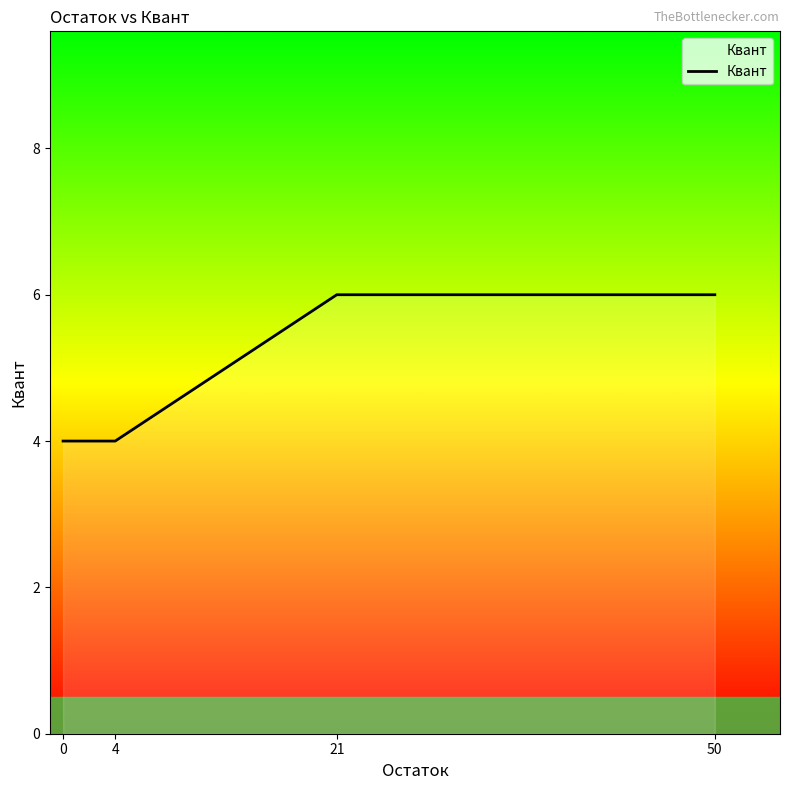

Reading left to right, extract all data points from this chart.

0=4	4=4	21=6	50=6